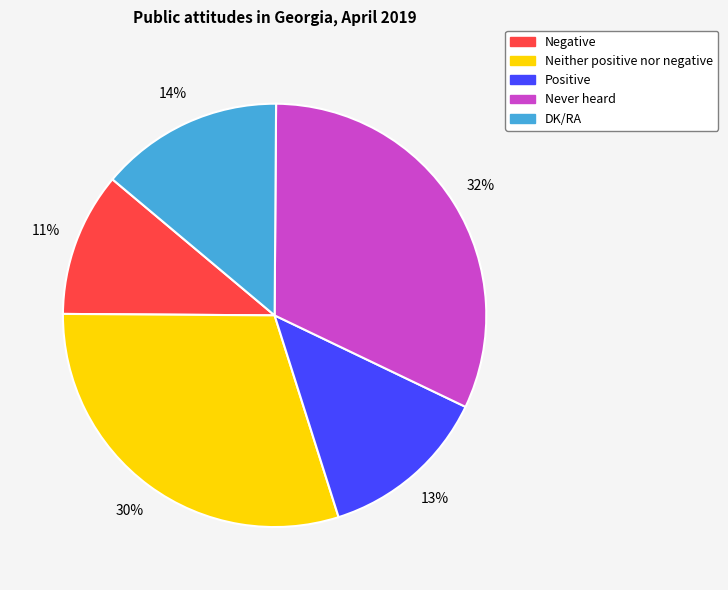

Does any single category account for the majority?

No